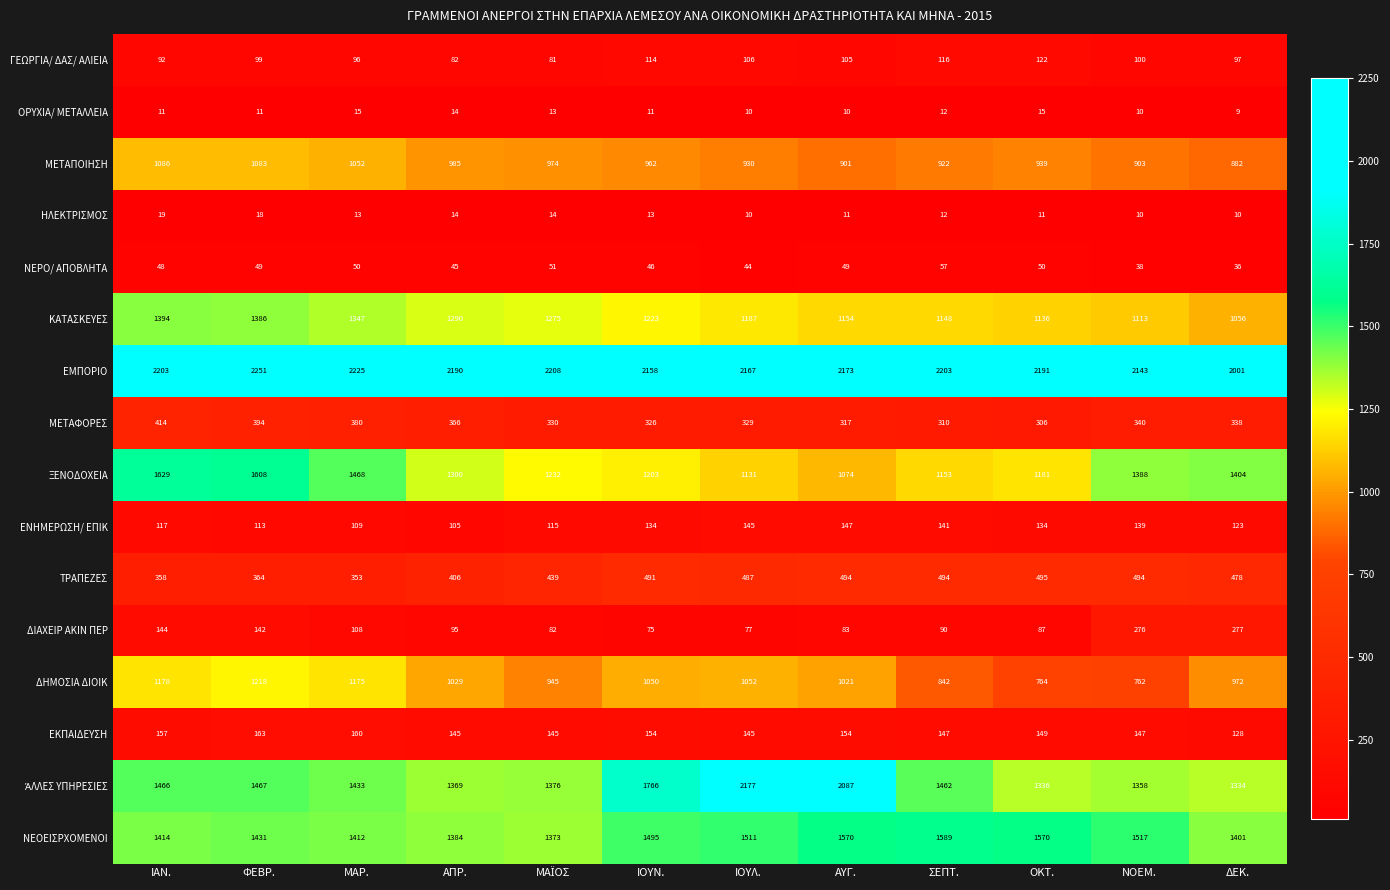

Where is ΓΕΩΡΓΙΑ/ ΔΑΣ/ ΑΛΙΕΙΑ nearest to the value 101?

ΝΟΕΜ.